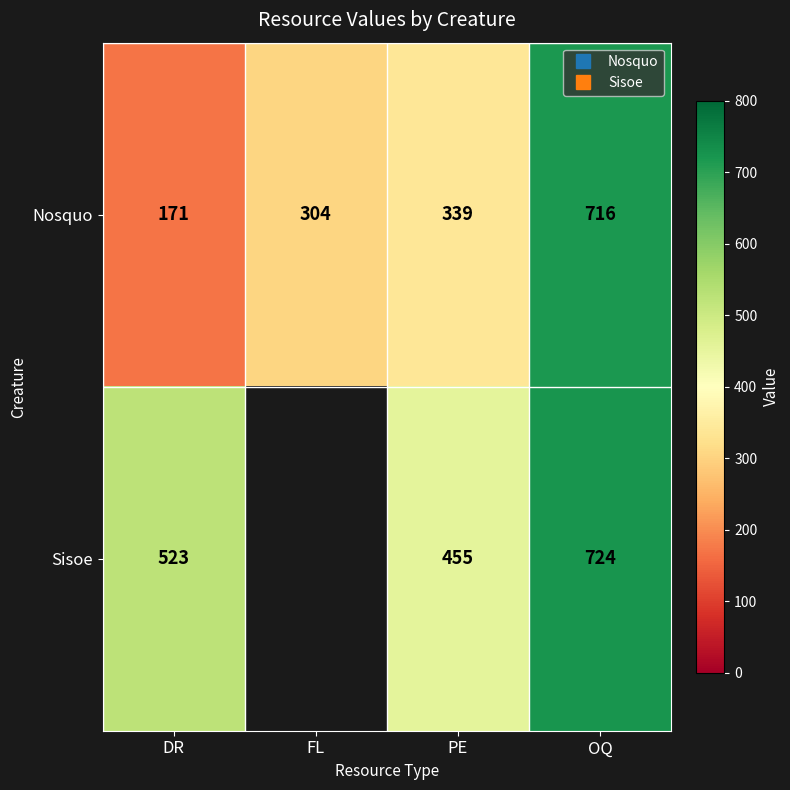

What is the minimum value shown in the chart?

171.0